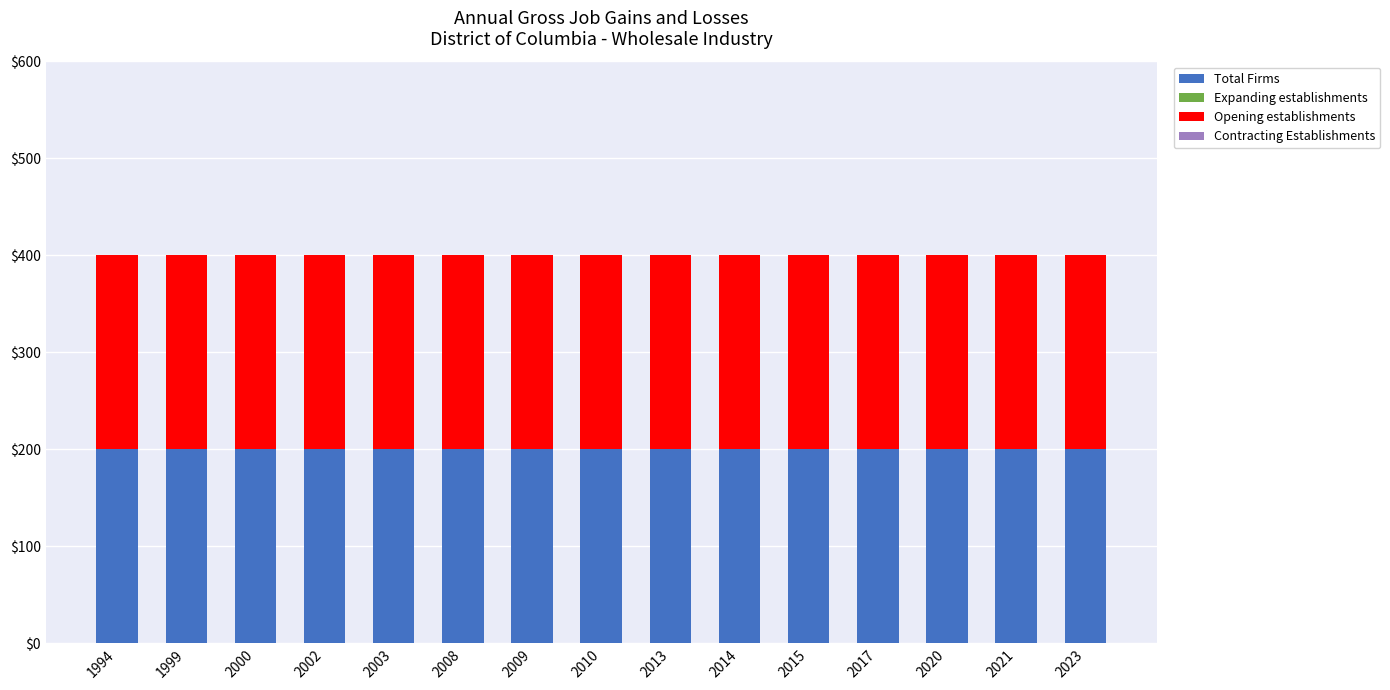

What is the greatest value displayed?

200